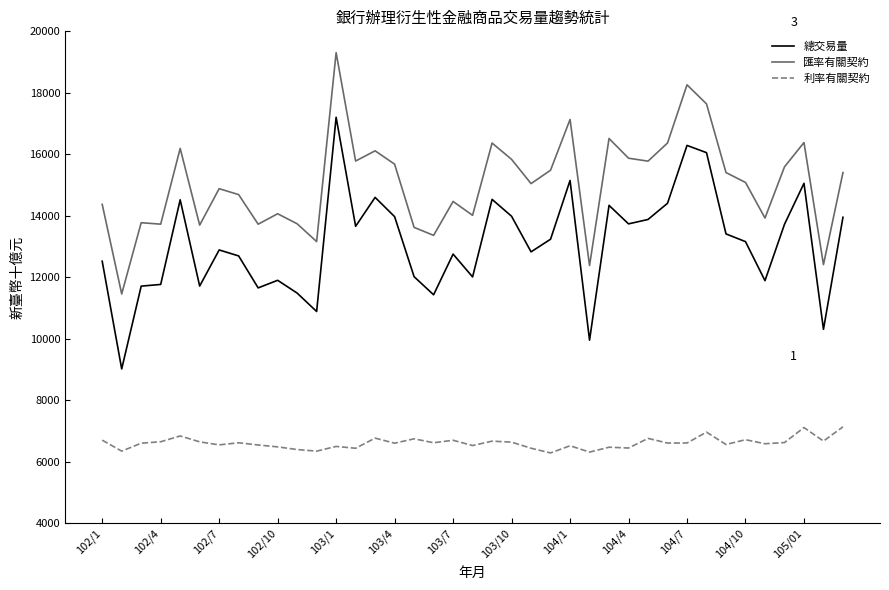

What is the difference between the maximum and second lowest values in the 總交易量 series?

7248.4